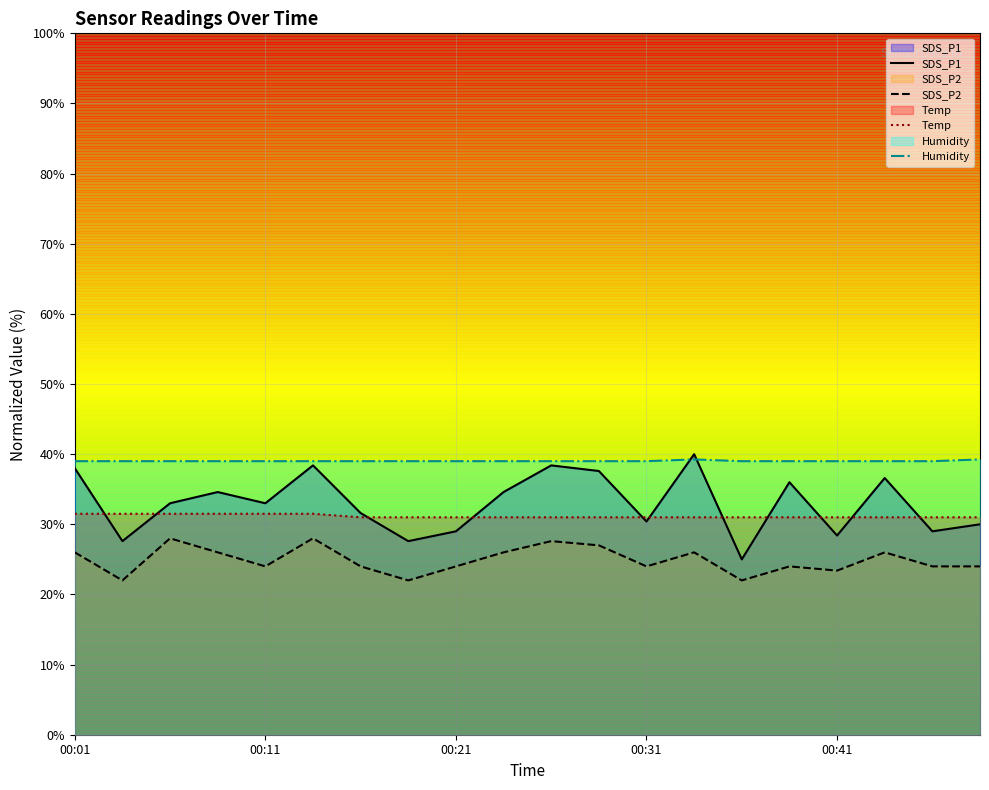

Is the value of Temp at 00:46 greater than the value of SDS_P2 at 00:33?

Yes